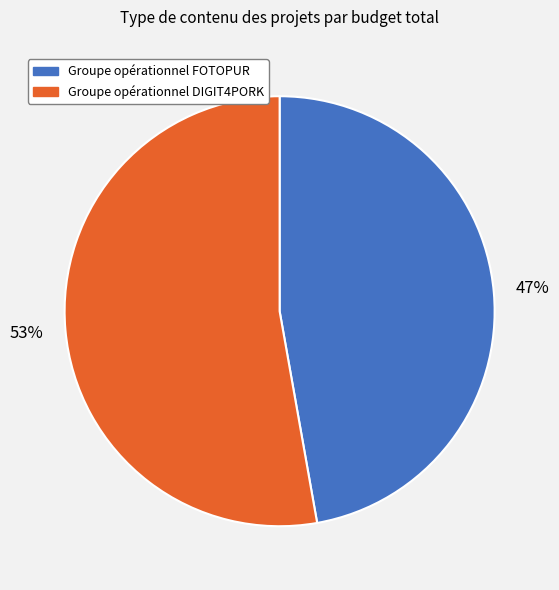

How many segments does this pie chart have?

2